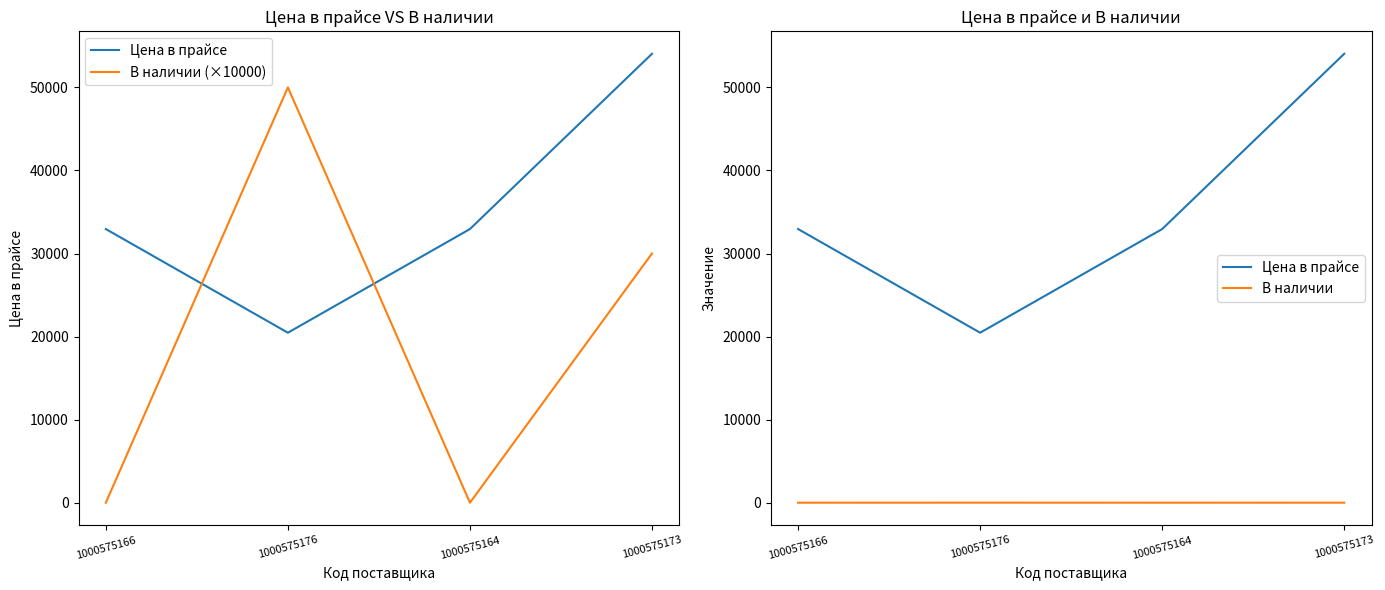

What position from the left is 1000575176?

2